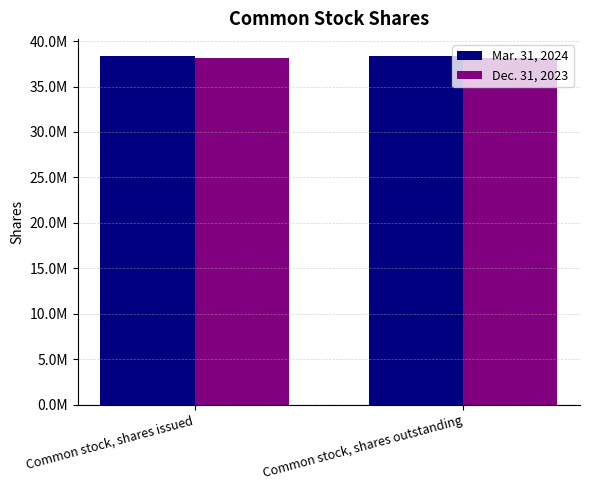

What is the maximum value for Mar. 31, 2024?

38326652